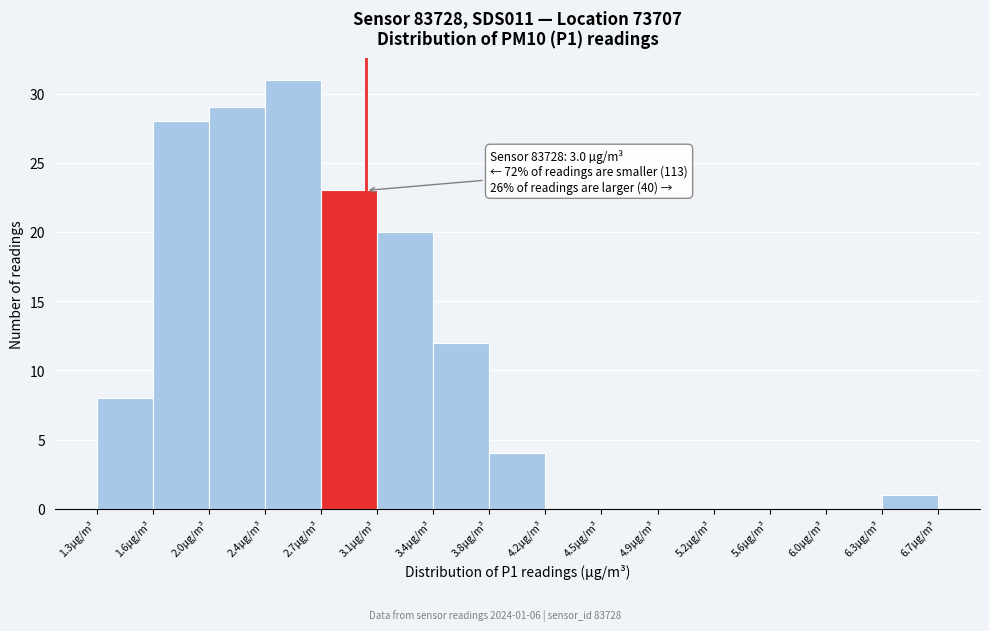

Which range on the x-axis has the tallest bar?

2.35 to 2.70